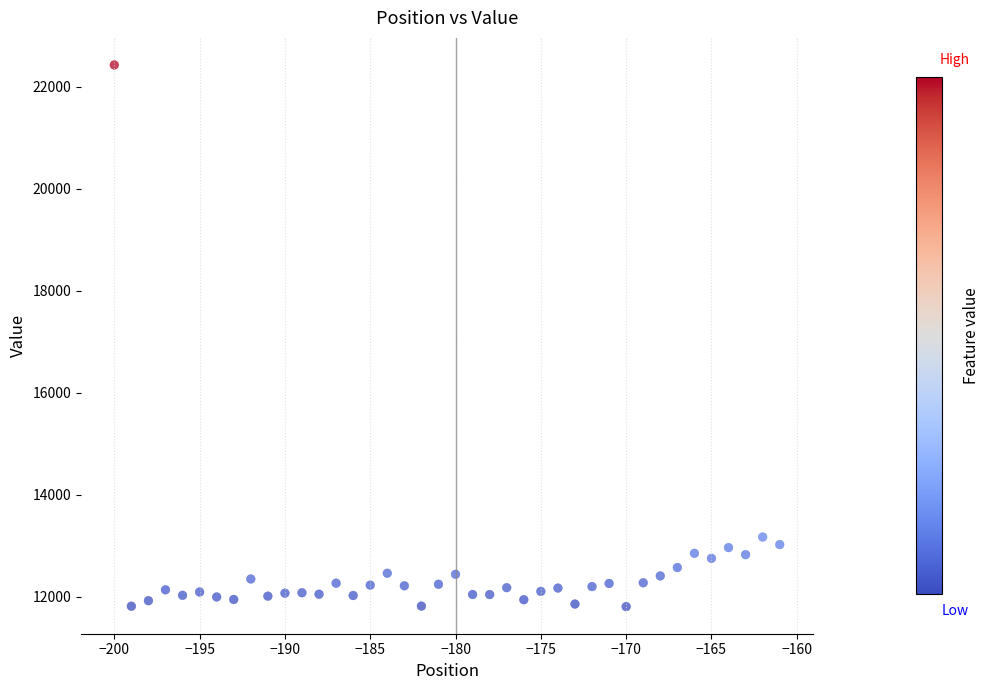

What Y value in the scatter plot is closest to 17119?

13174.7